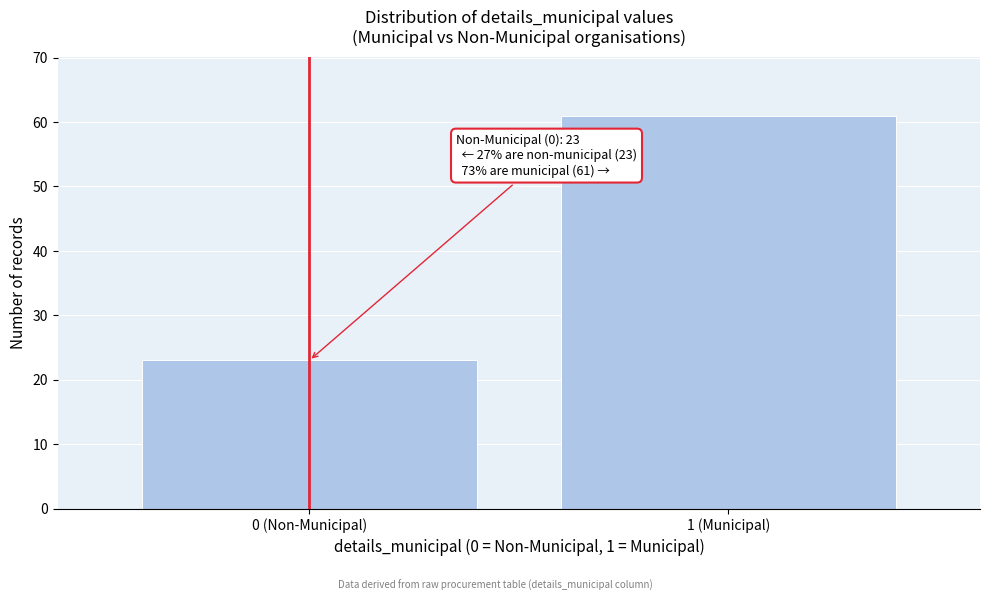

Reading right to left, transcribe all the data shown in this chart.

1 (Municipal)=61	0 (Non-Municipal)=23